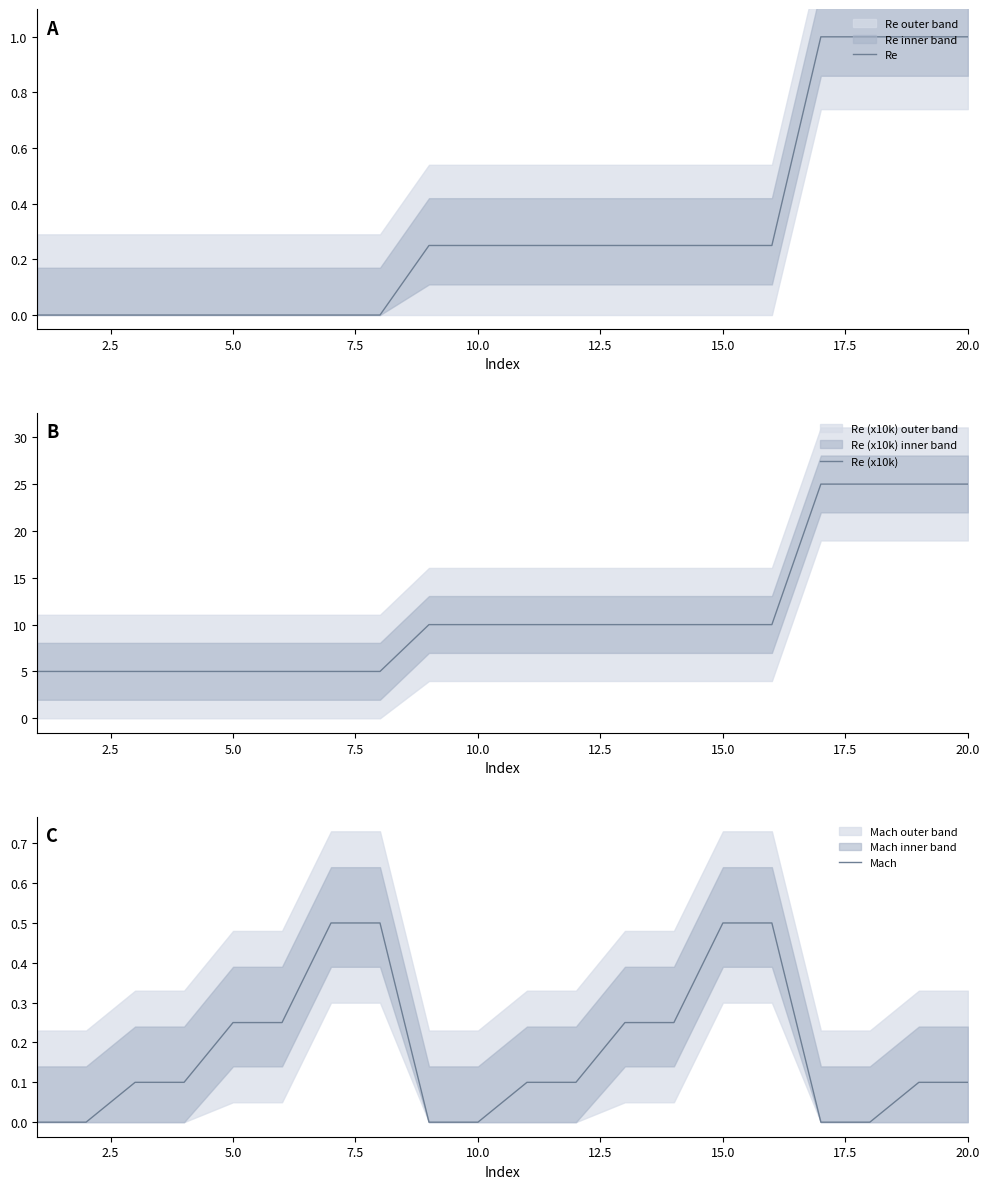

What is the highest value of the Re series?

1.0